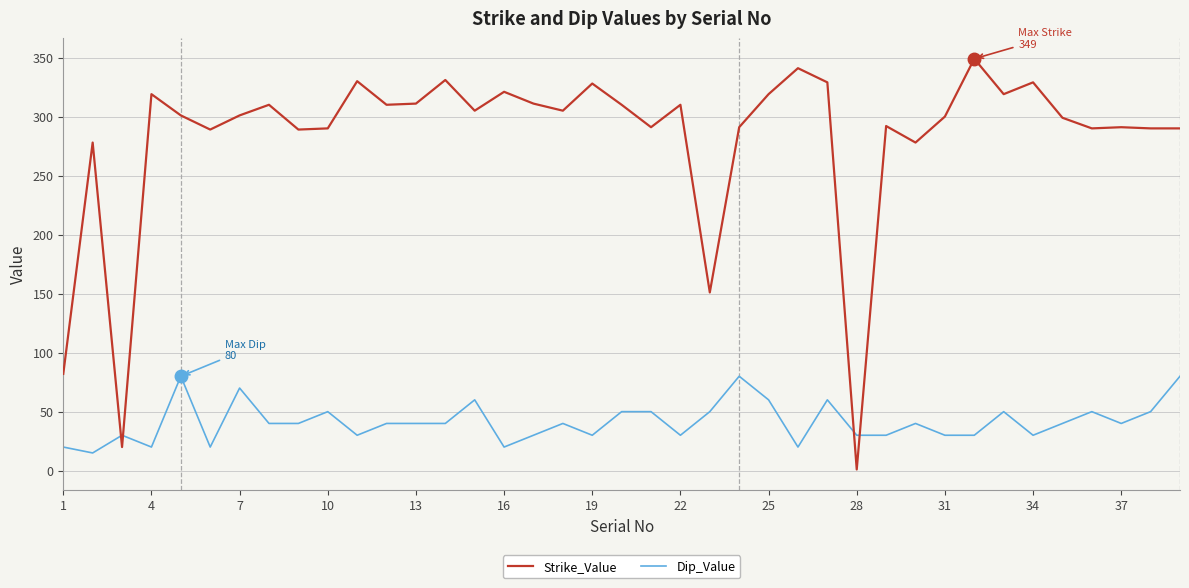

What is the highest value of the Dip_Value series?

80